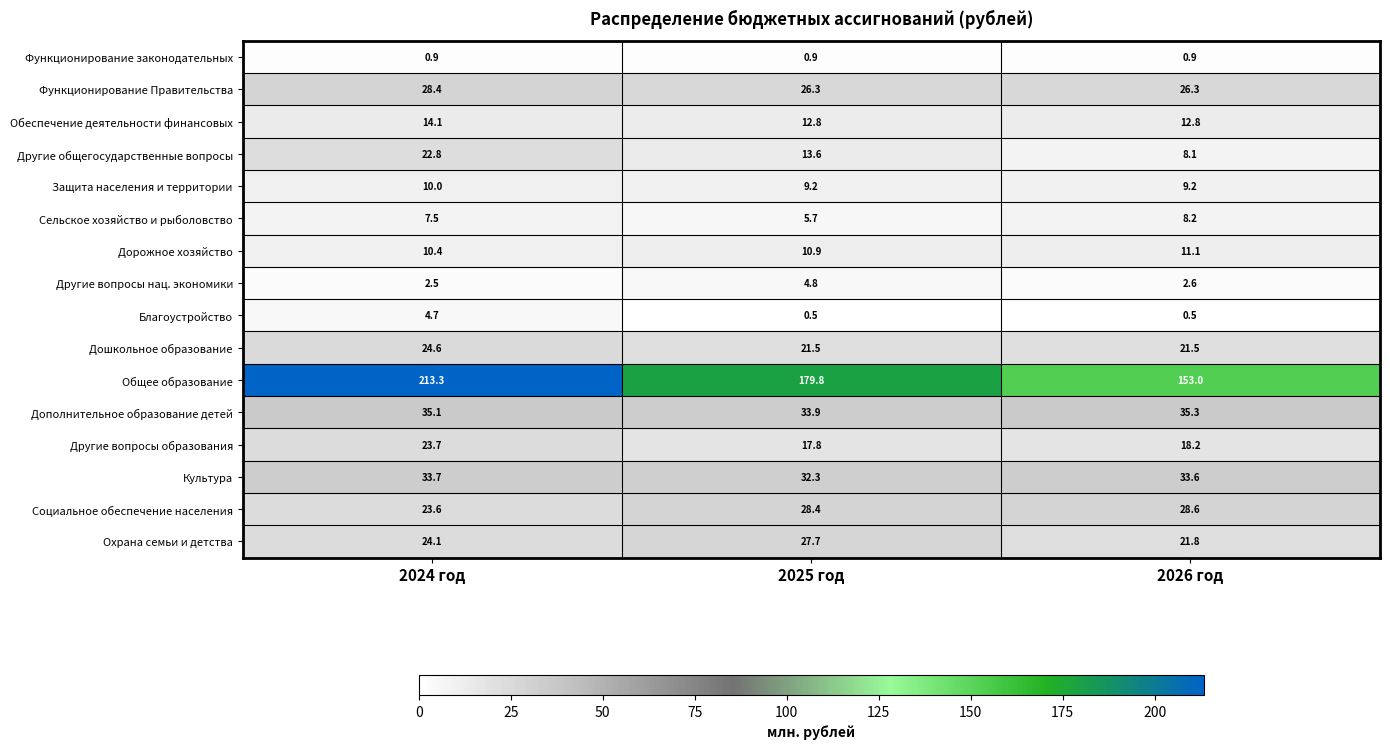

The Сельское хозяйство и рыболовство series shows 1.6 at 2026 год. True or false?

False